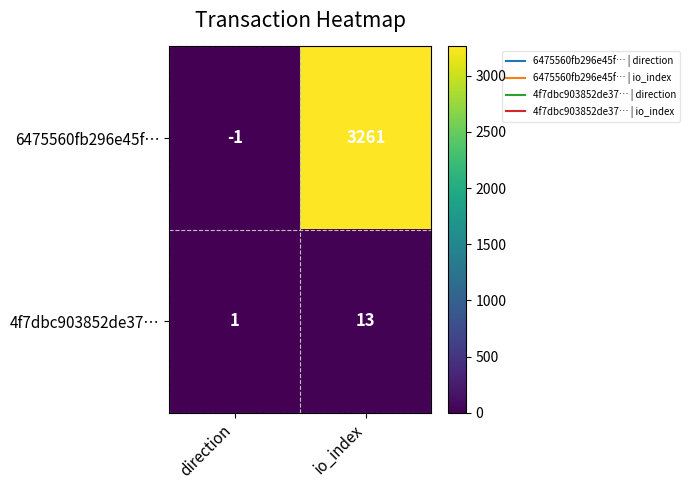

At which label is 4f7dbc903852de37… closest to 7?

direction